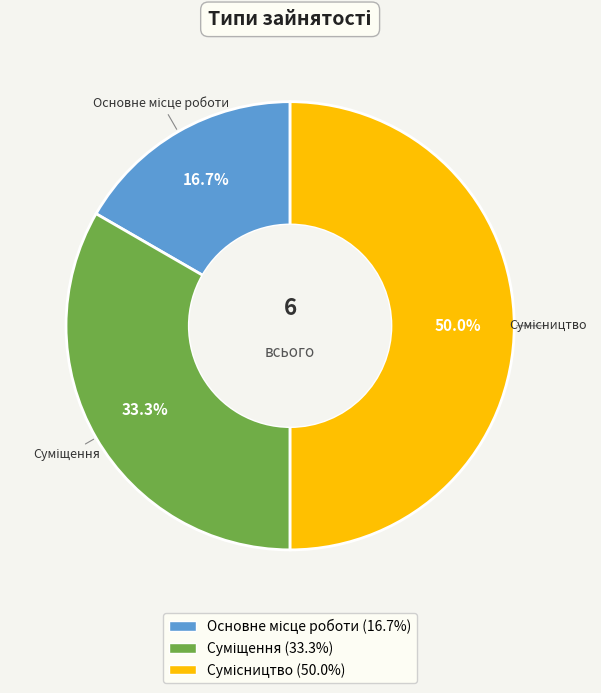

Approximately how many times larger is the value at Основне місце роботи compared to Суміщення?

0.5